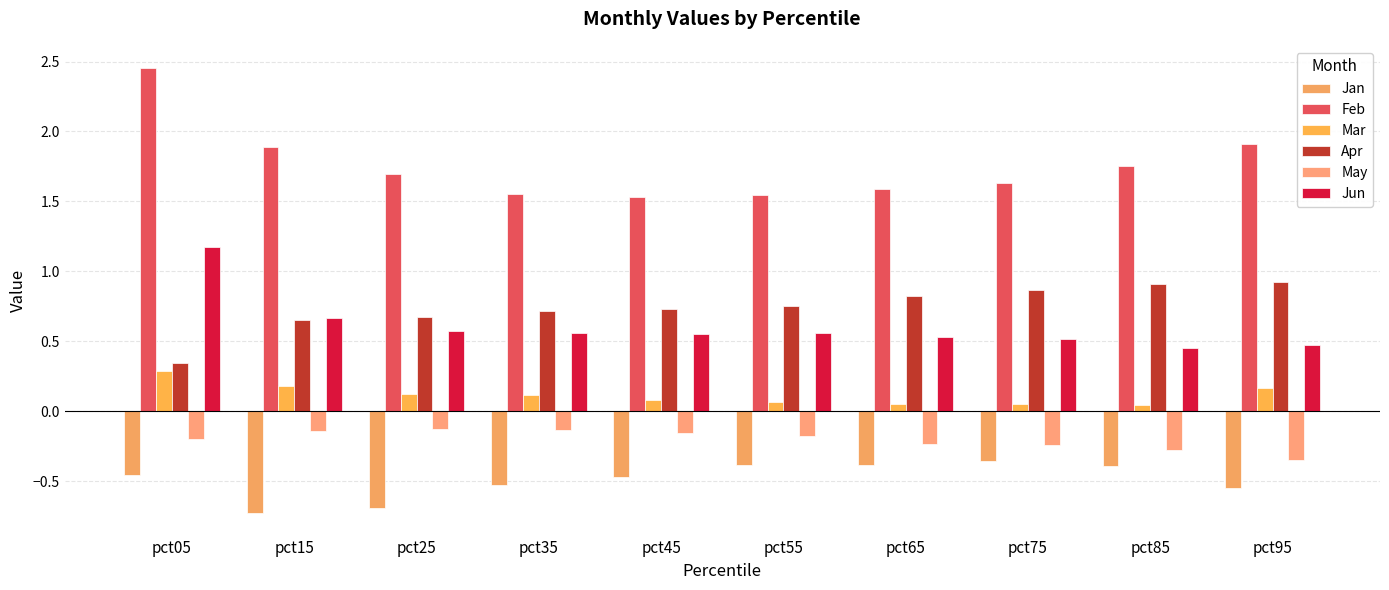

The value of Apr at pct75 is 0.3. True or false?

False